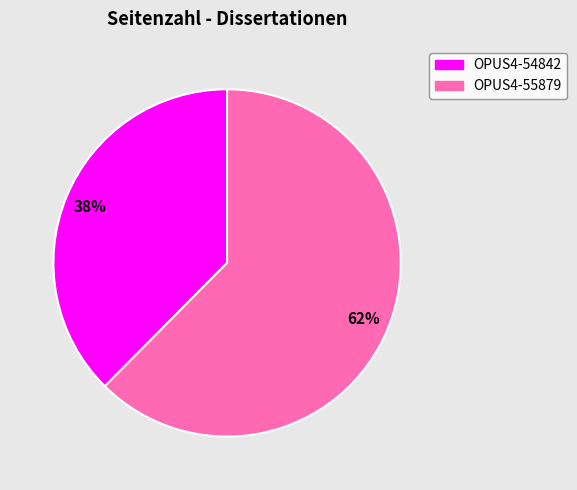

Do OPUS4-54842 and OPUS4-55879 together represent more than half of the pie?

Yes